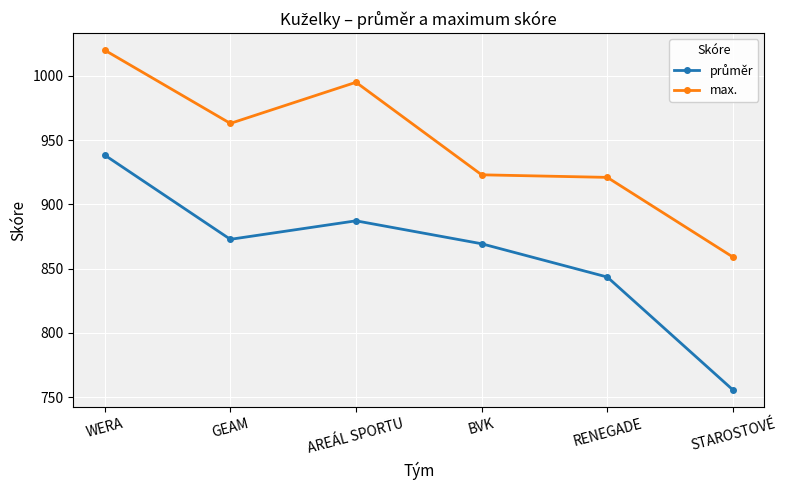

What is the difference between the maximum and second lowest values in the max. series?

99.0